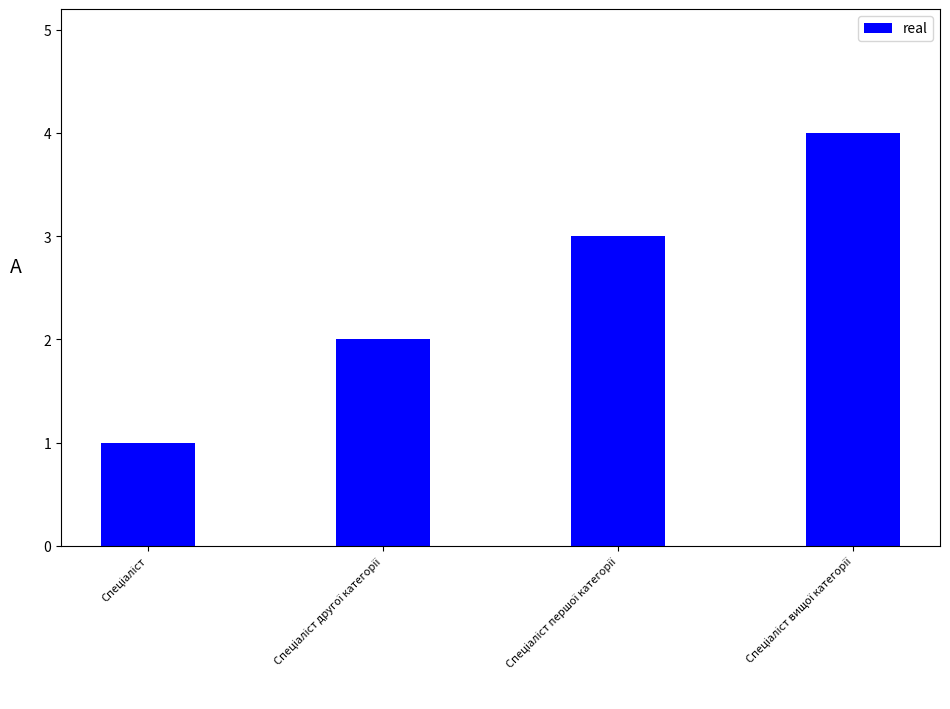

What is the greatest value displayed?

4